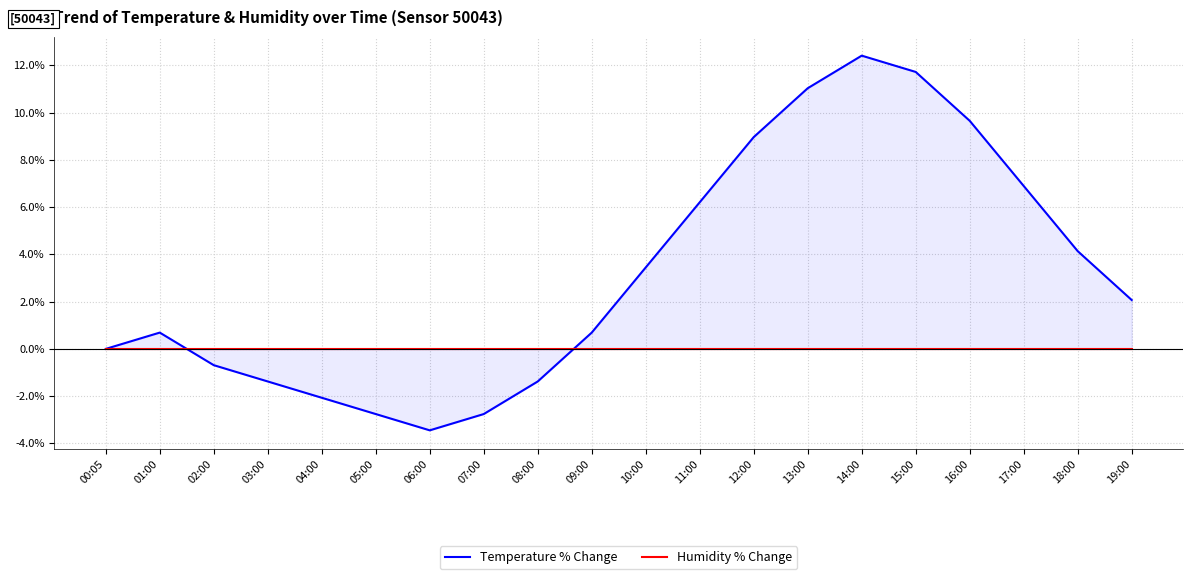

What is the total value across all series at 12:00?

9.0